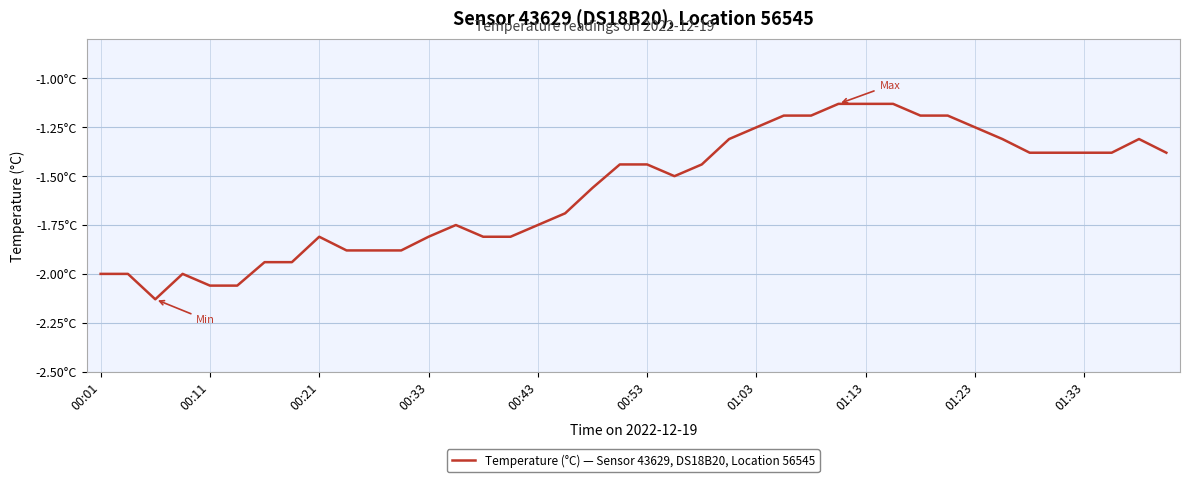

Does the chart display data point markers on the line(s)?

No